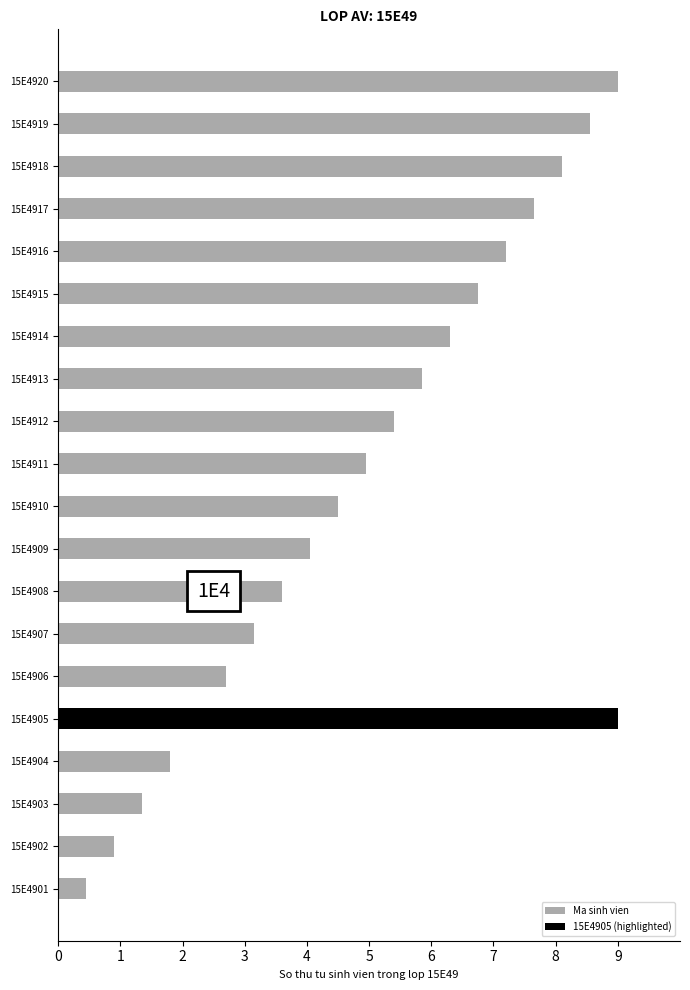

How many values are below 5?

10